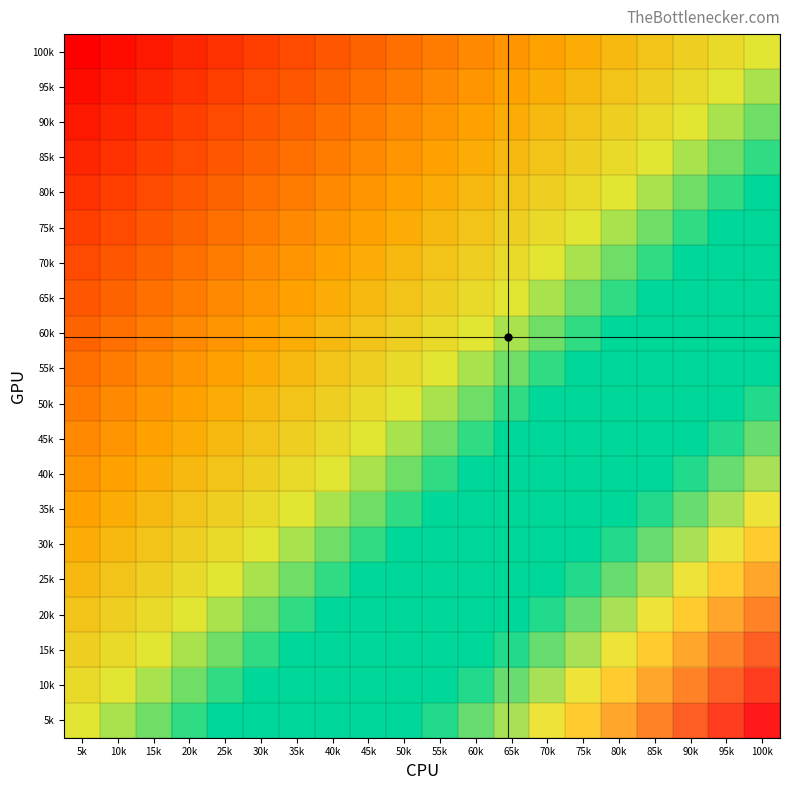

At how many categories does at least one series exceed 0?

20